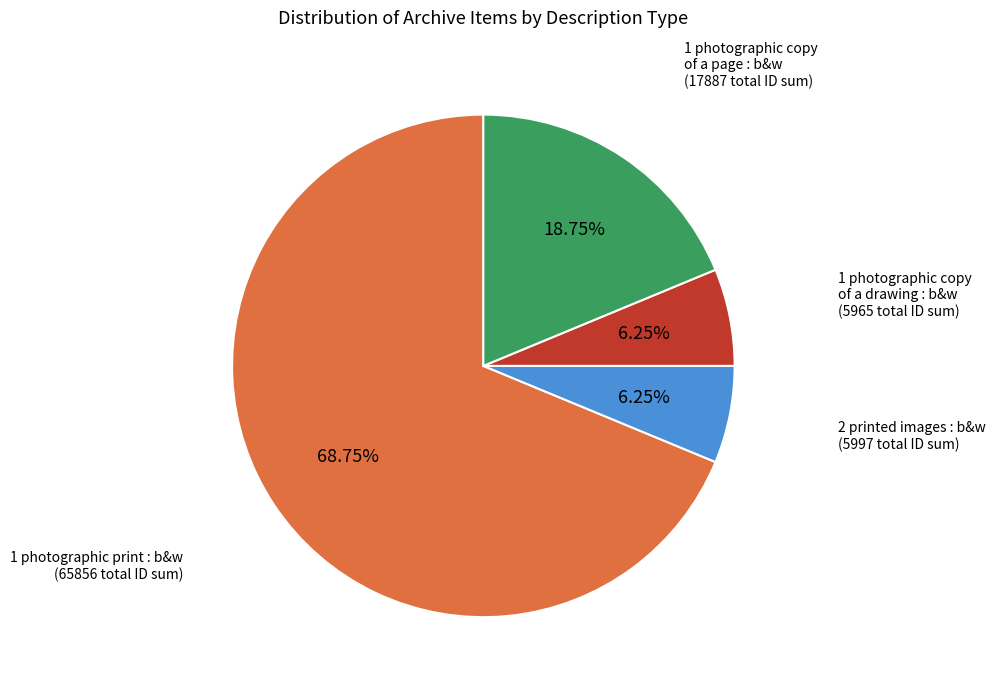

How many segments does this pie chart have?

4